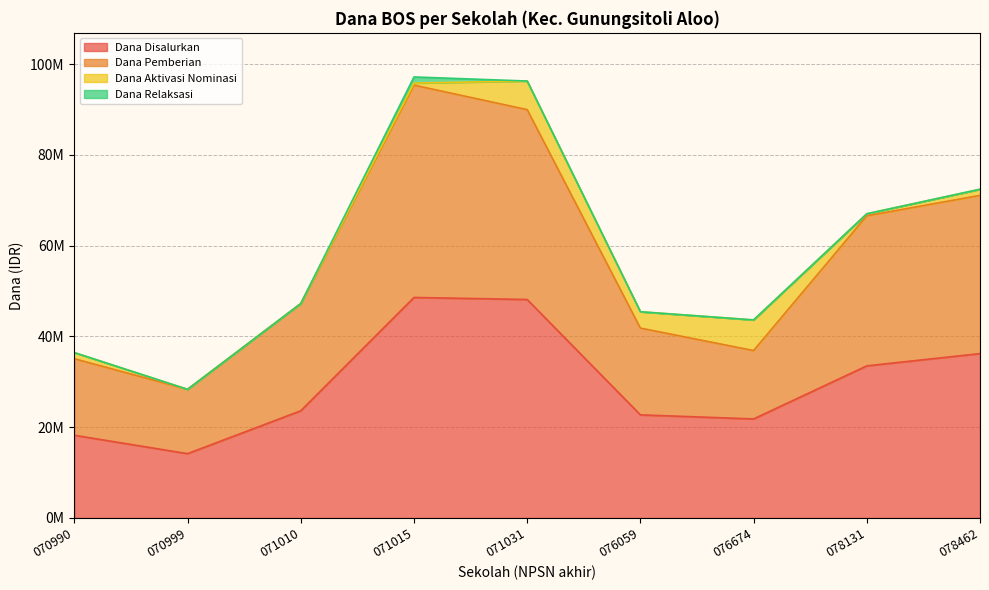

What is the value of the Dana Pemberian point at the 4th from the left?

95400000